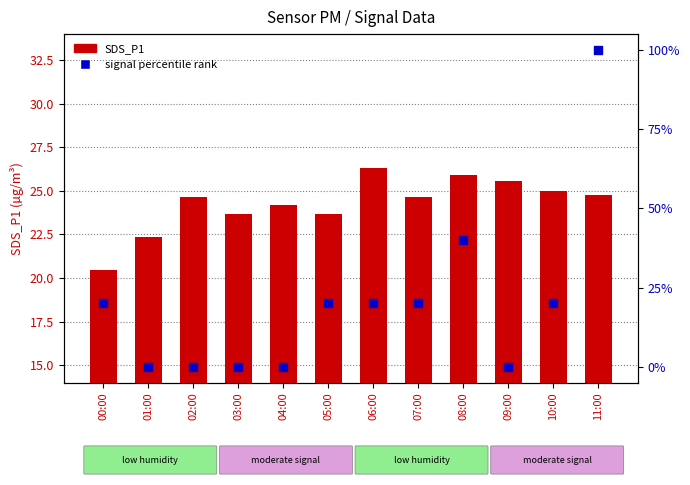

At which category is the sum across all series the highest?

11:00